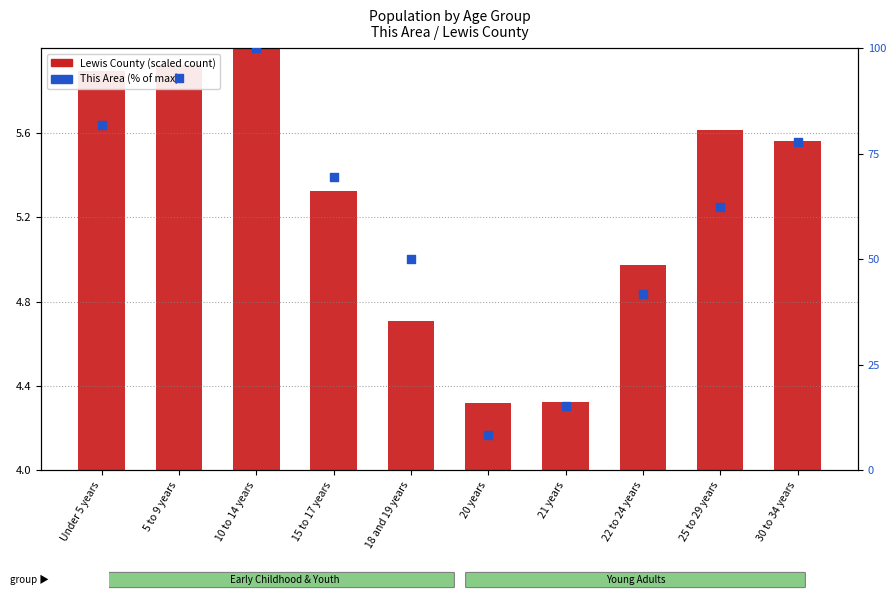

Which series reaches the maximum Y coordinate?

This Area (% of max)